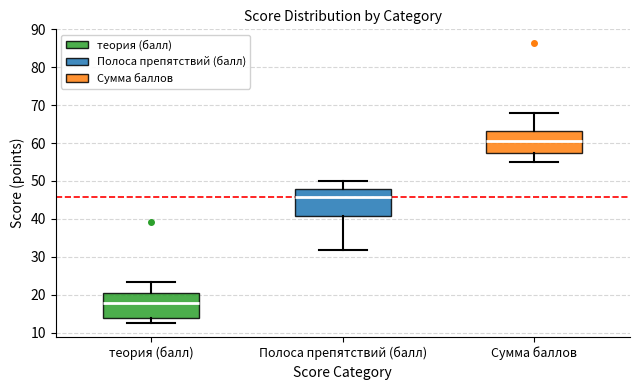

Reading left to right, read every box against the y-axis: the position of its median line, the range the box covers, and the ends of its whiskers. The values are not printed on the chart, so give them approximately, as read against the axis.

теория (балл): median 18, box 14 to 21, whiskers 13 to 23
Полоса препятствий (балл): median 46, box 41 to 48, whiskers 32 to 50
Сумма баллов: median 61, box 57 to 63, whiskers 55 to 68